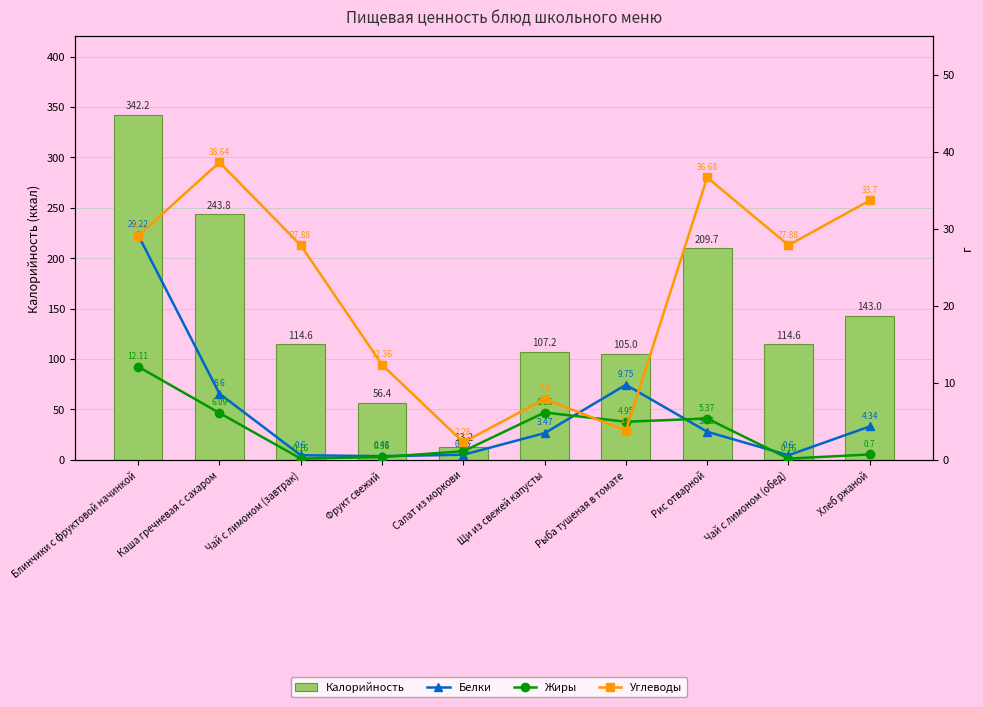

What is the label of the 5th bar from the left?

Салат из моркови